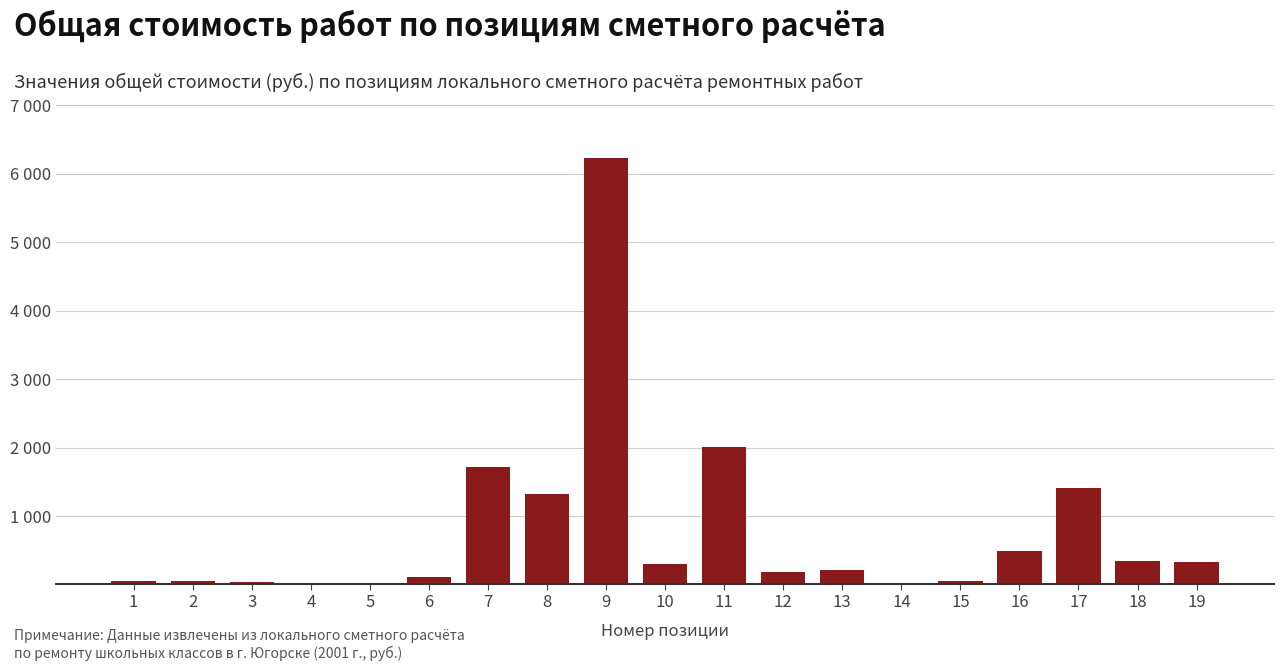

Are the bars horizontal?

No